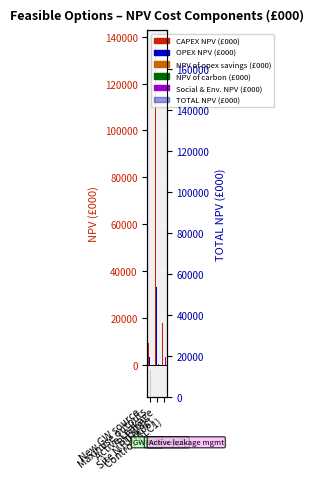

What is the average value of the OPEX NPV (£000) series?

12586.2